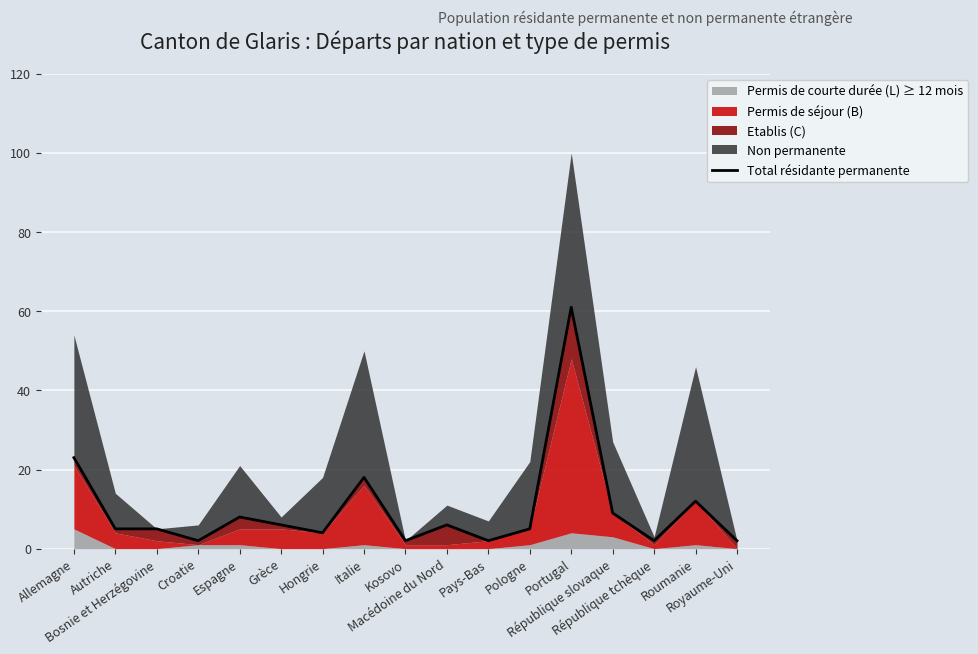

At which category does the chart reach its peak across all series?

Portugal